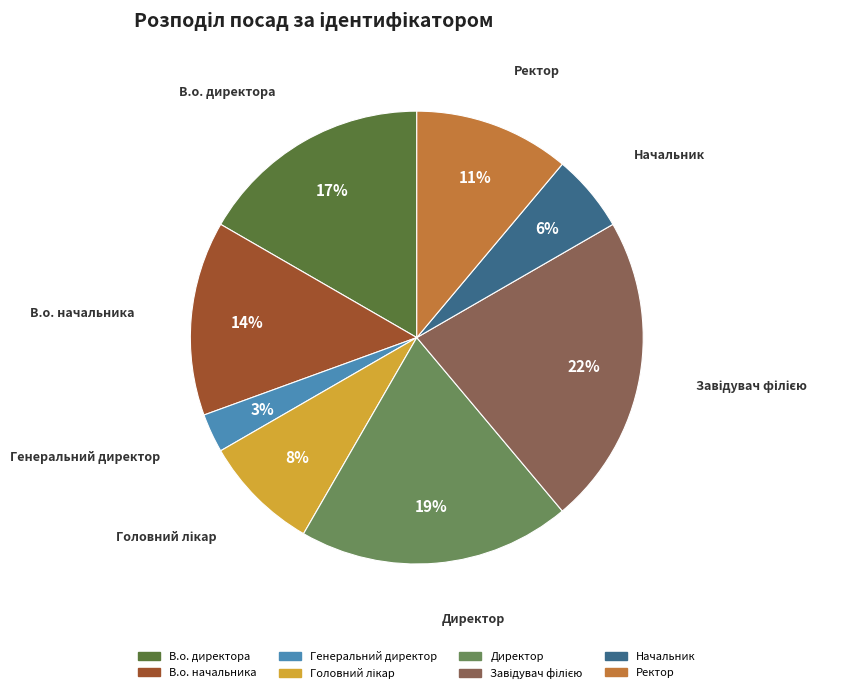

Is it true that Начальник is 1% of the pie?

False